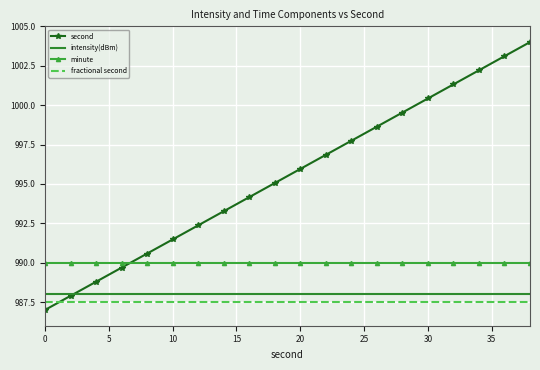

What is the sum of all minute values?

19800.0